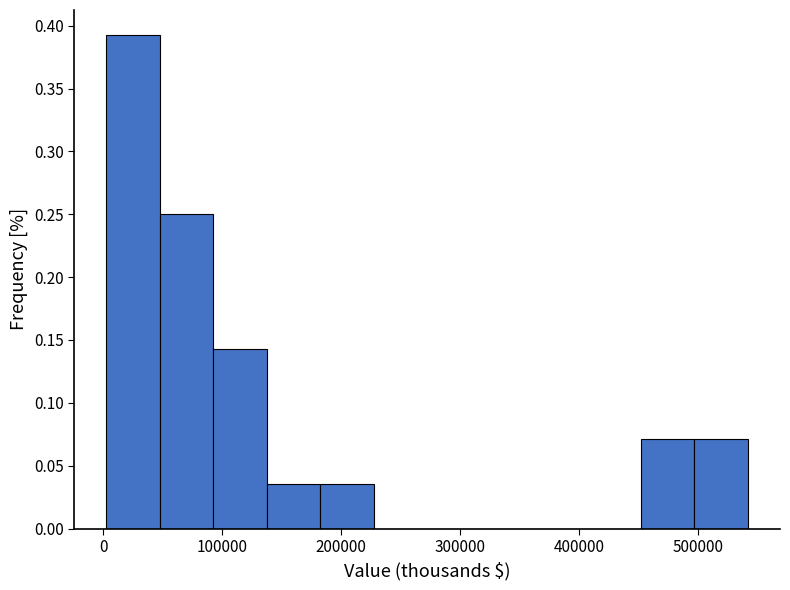

Over which range of the x-axis is the bar tallest?

0 to 50000